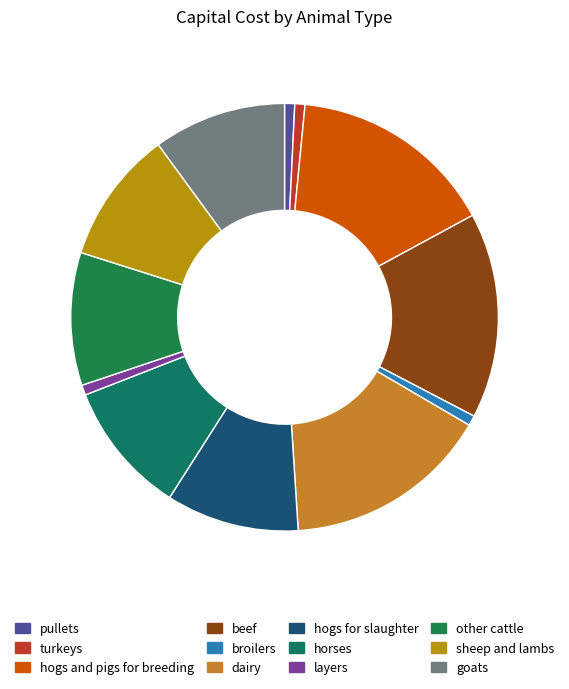

What portion of the pie excludes other cattle?

89.9%